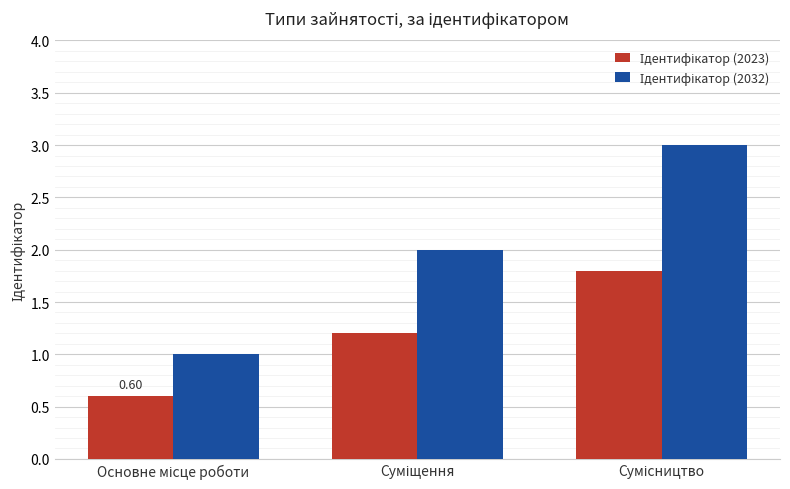

At how many categories does at least one series exceed 0?

3